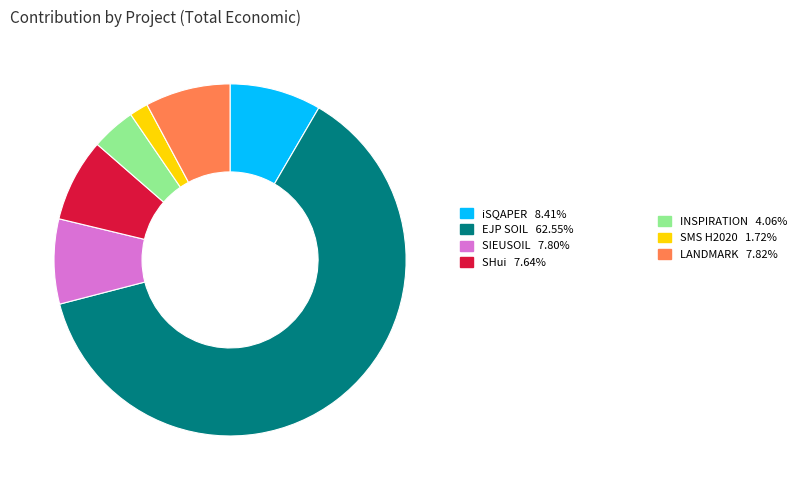

Is there any slice that represents more than half of the pie?

Yes